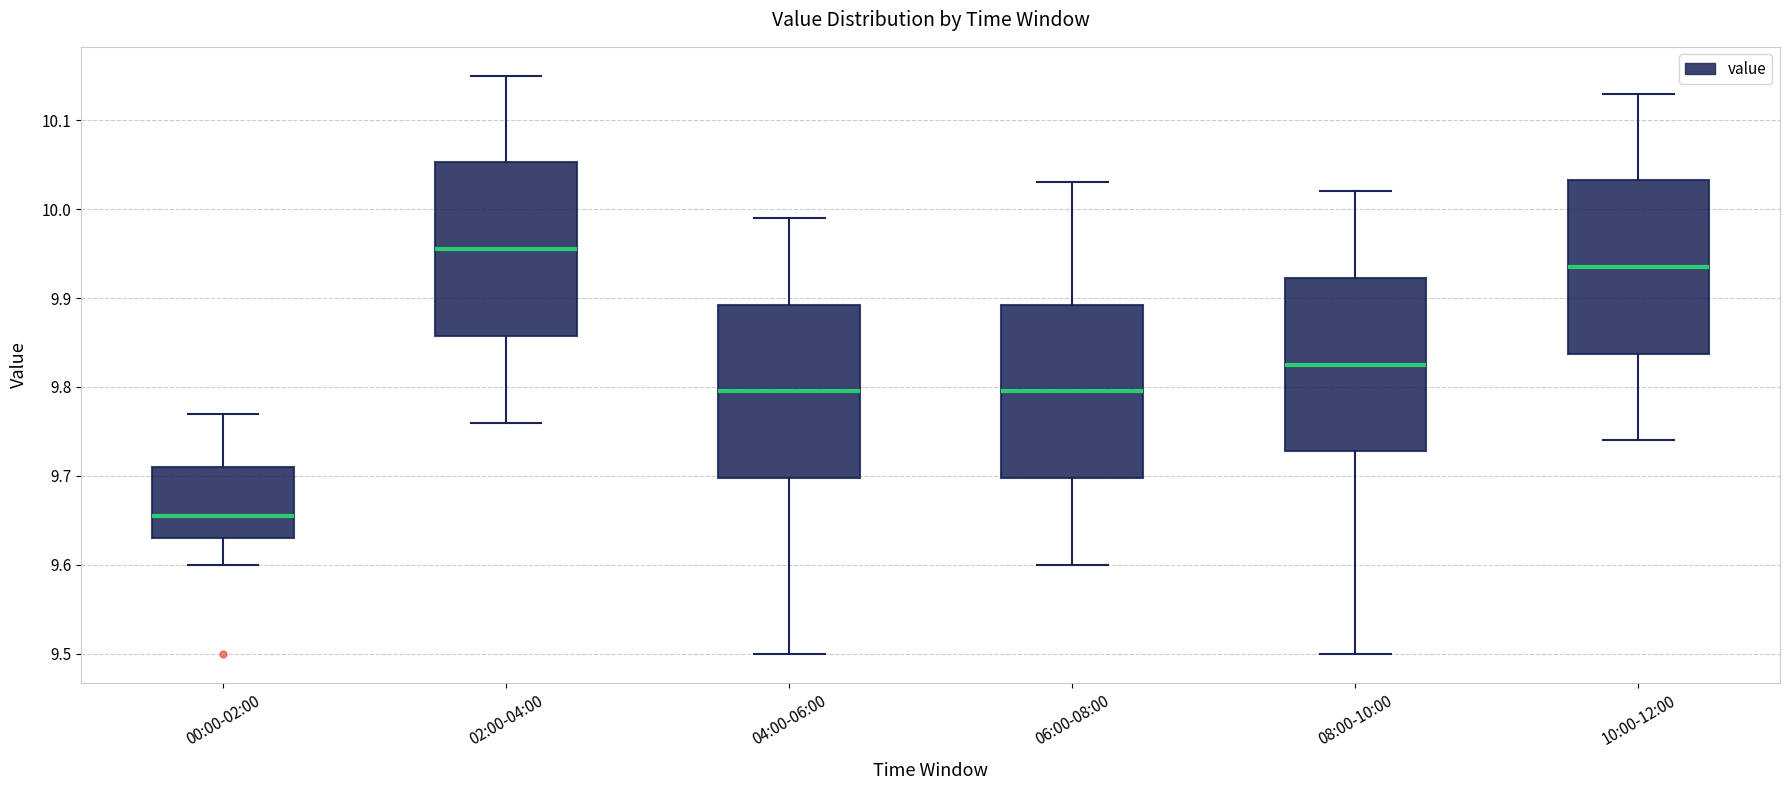

Which box has the highest median line?

02:00-04:00